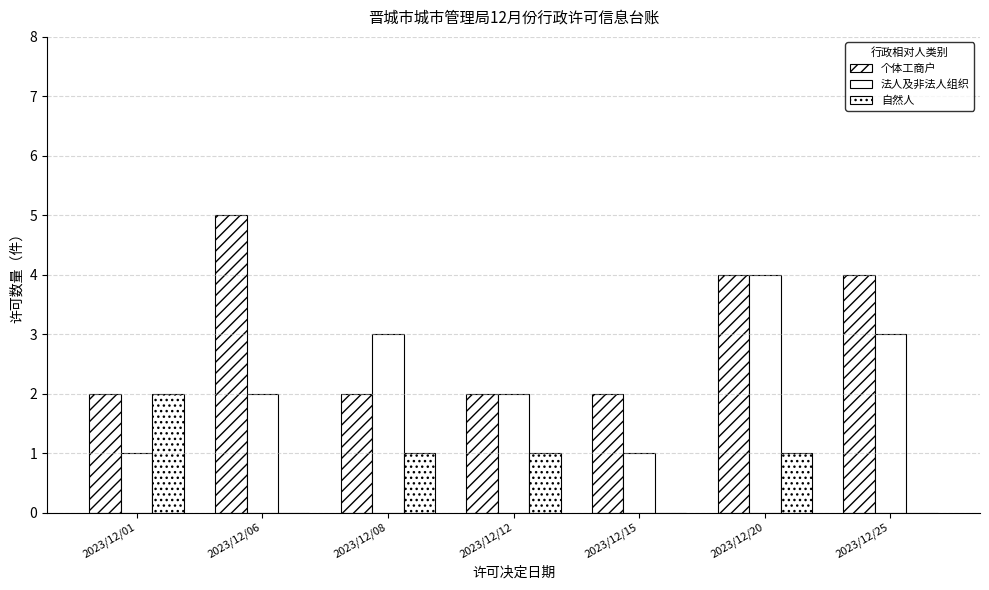

Are the bars grouped side by side (vs. stacked)?

Yes